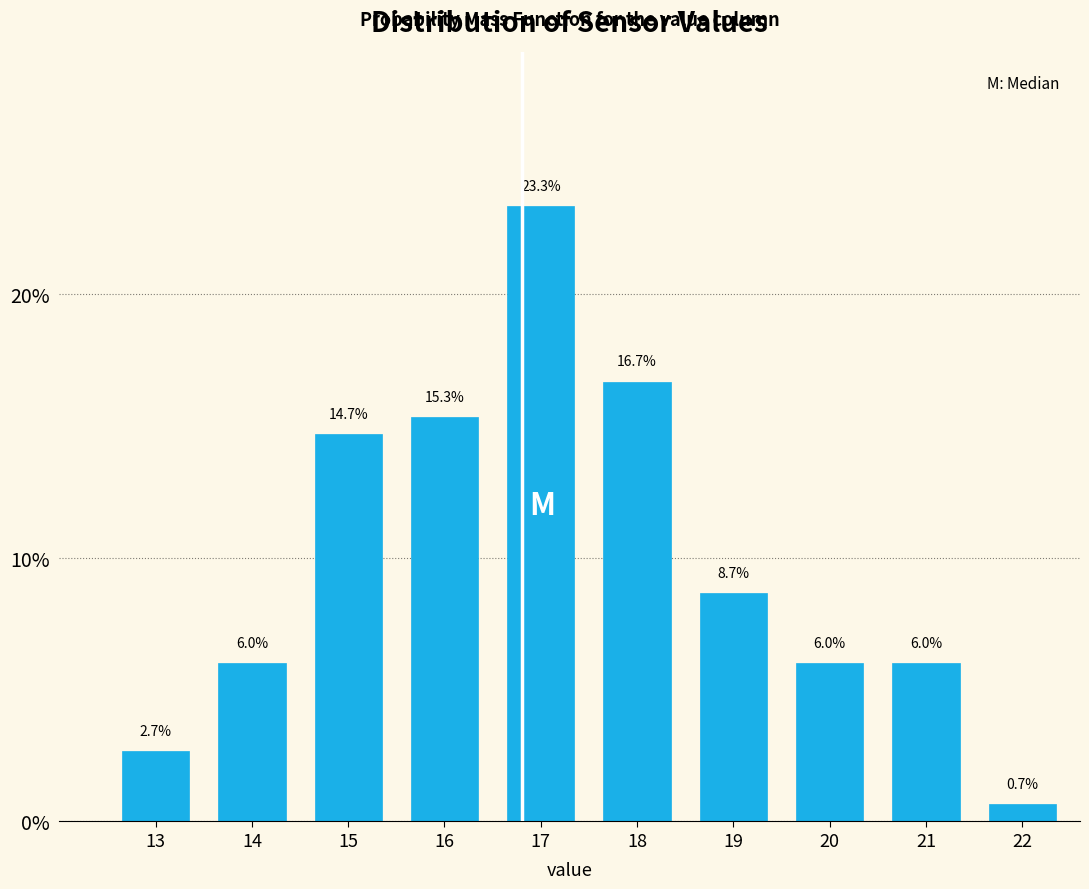

Reading left to right, list all the values displayed in this chart.

13=2.7	14=6.0	15=14.7	16=15.3	17=23.3	18=16.7	19=8.7	20=6.0	21=6.0	22=0.7